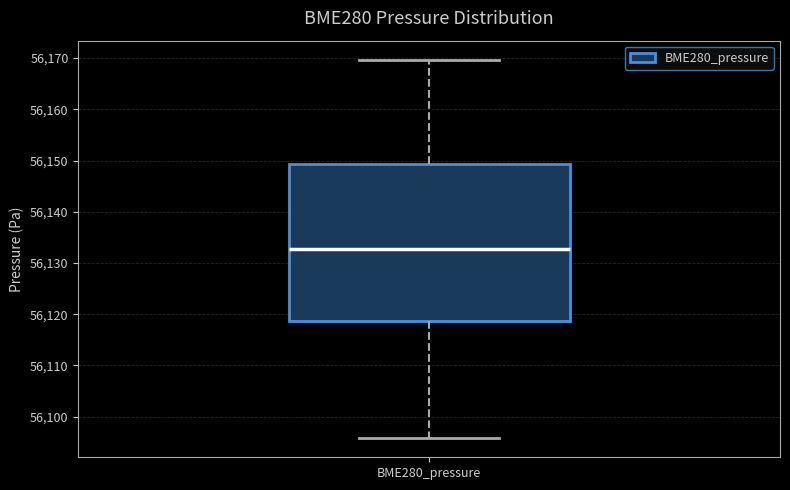

Where does the upper whisker of the box for BME280_pressure end on the y-axis? The values are not printed on the chart, so give them approximately, as read against the axis.

56170